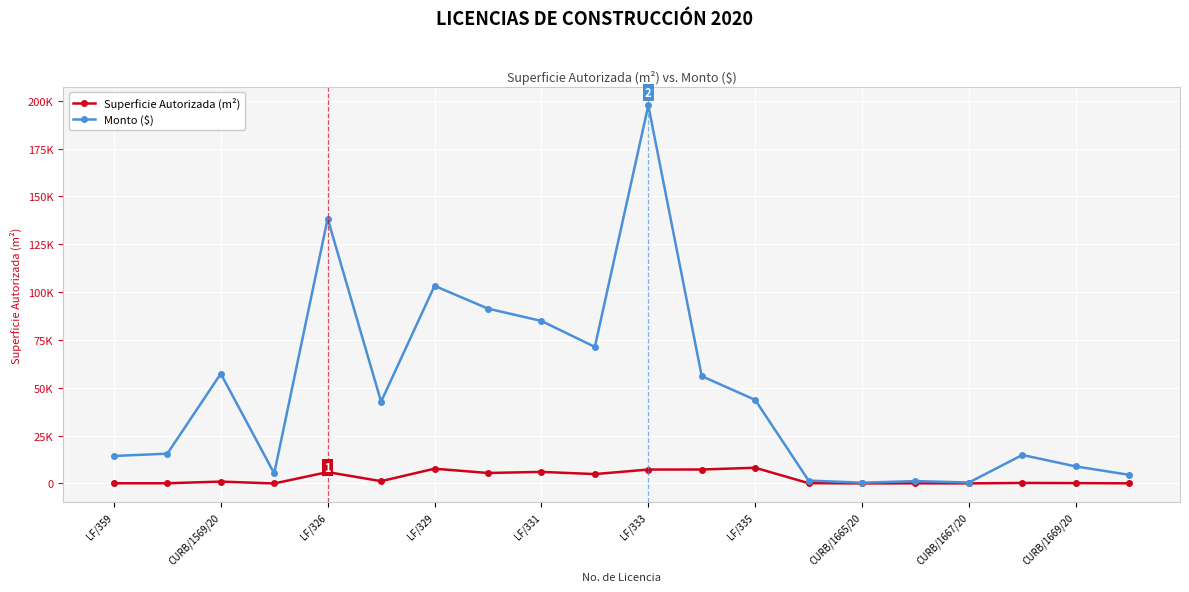

Is this an area chart (filled region under the line)?

No